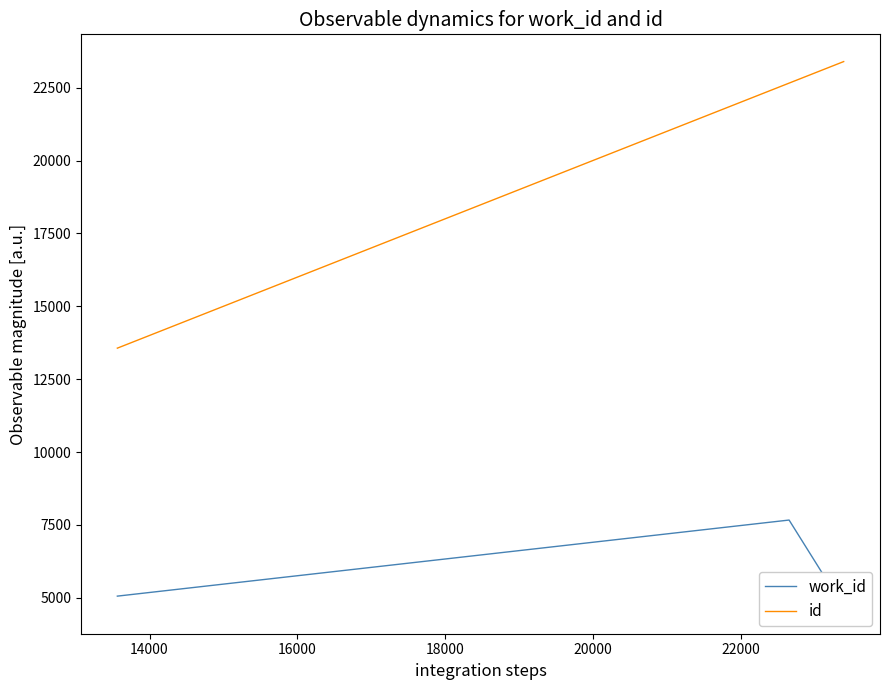

True or false: id and work_id cross at least once.

False